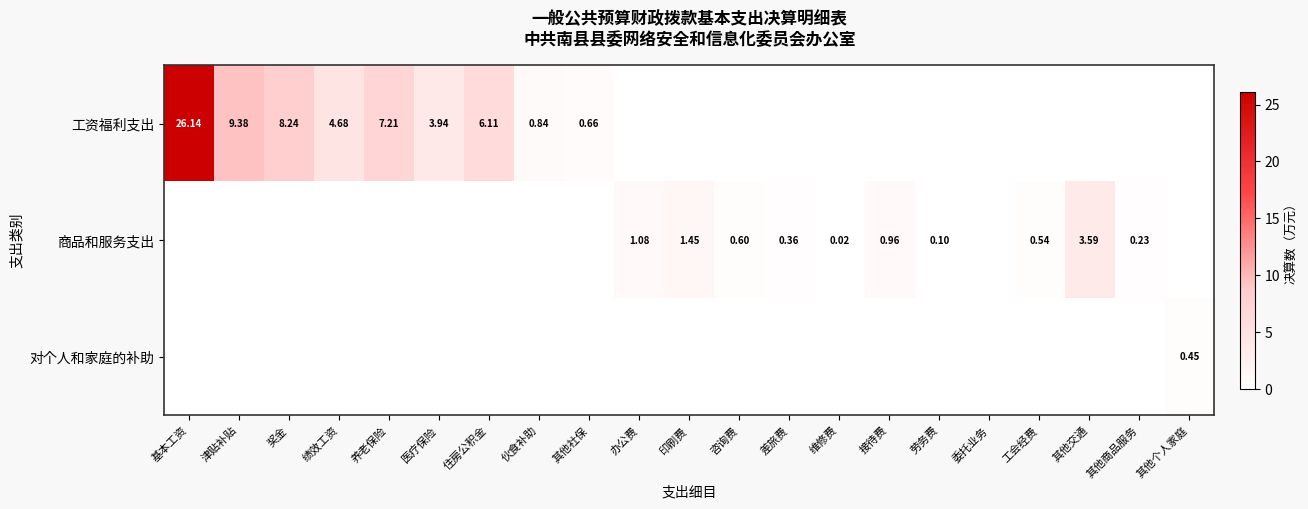

Rank the categories by 对个人和家庭的补助 value from highest to lowest.

其他个人家庭, 基本工资, 津贴补贴, 奖金, 绩效工资, 养老保险, 医疗保险, 住房公积金, 伙食补助, 其他社保, 办公费, 印刷费, 咨询费, 差旅费, 维修费, 接待费, 劳务费, 委托业务, 工会经费, 其他交通, 其他商品服务